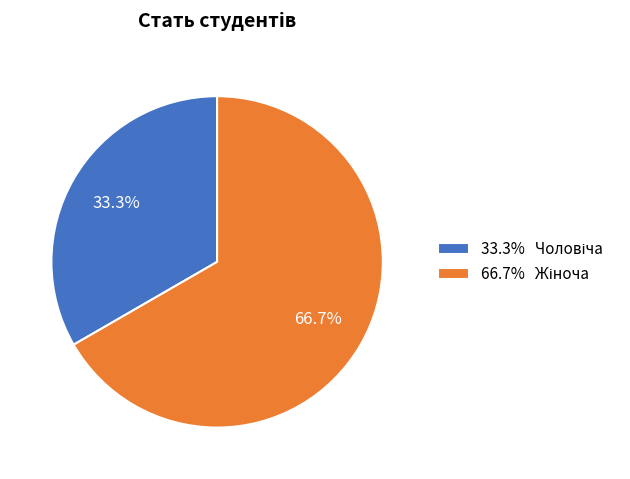

Is there any slice that represents more than half of the pie?

Yes